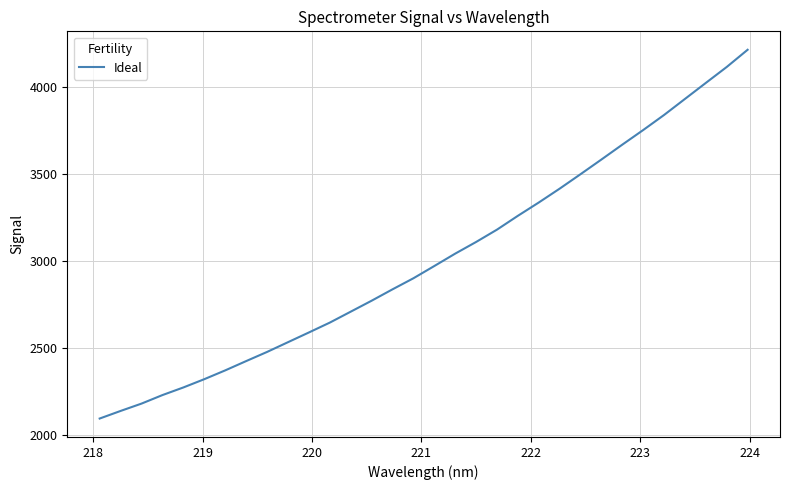

What is the sum of all values?

96420.1